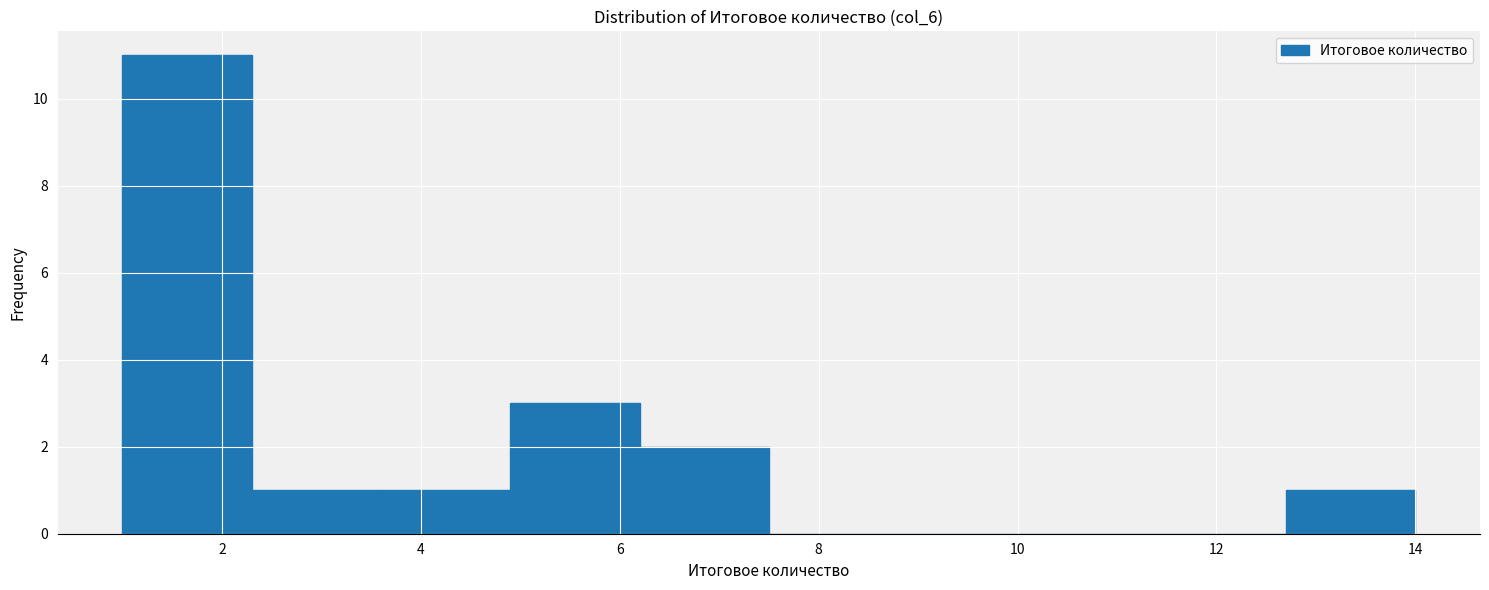

What is the height of the bar covering 3.6 to 4.9 on the x-axis? Neither the bar edges nor the heights are printed on the chart, so give them approximately, as read against the axes.

1